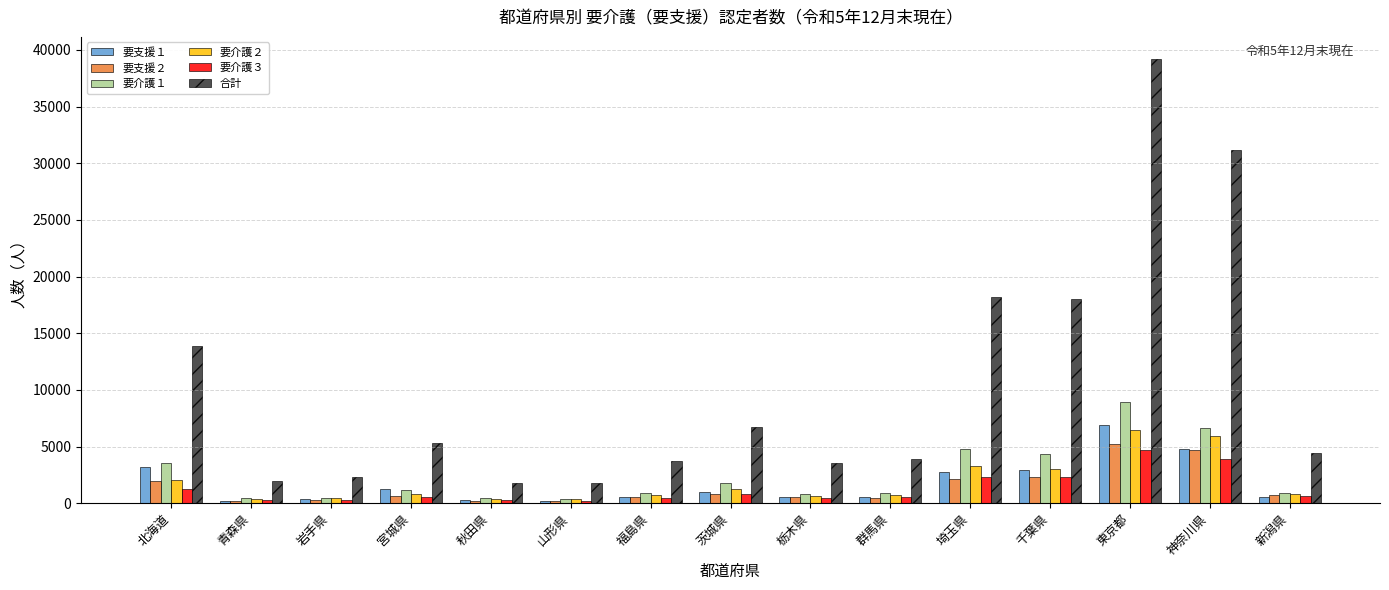

How many distinct data groups are displayed?

6